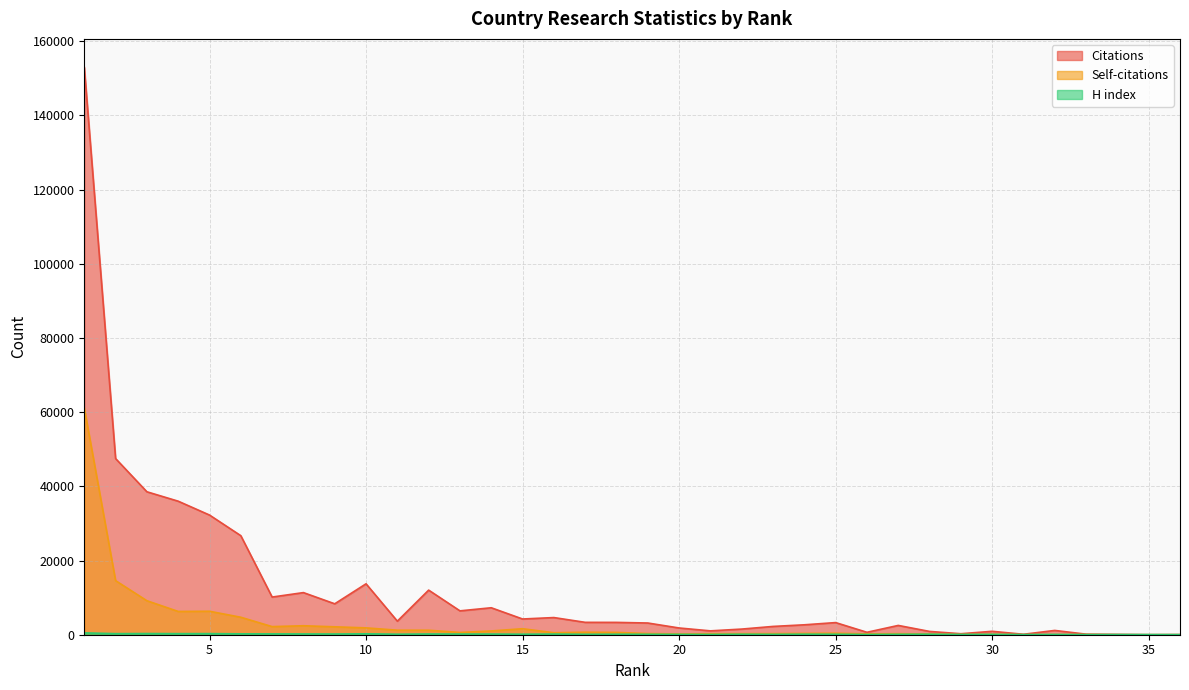

Rank the series by their maximum value, from highest to lowest.

Citations, Self-citations, H index